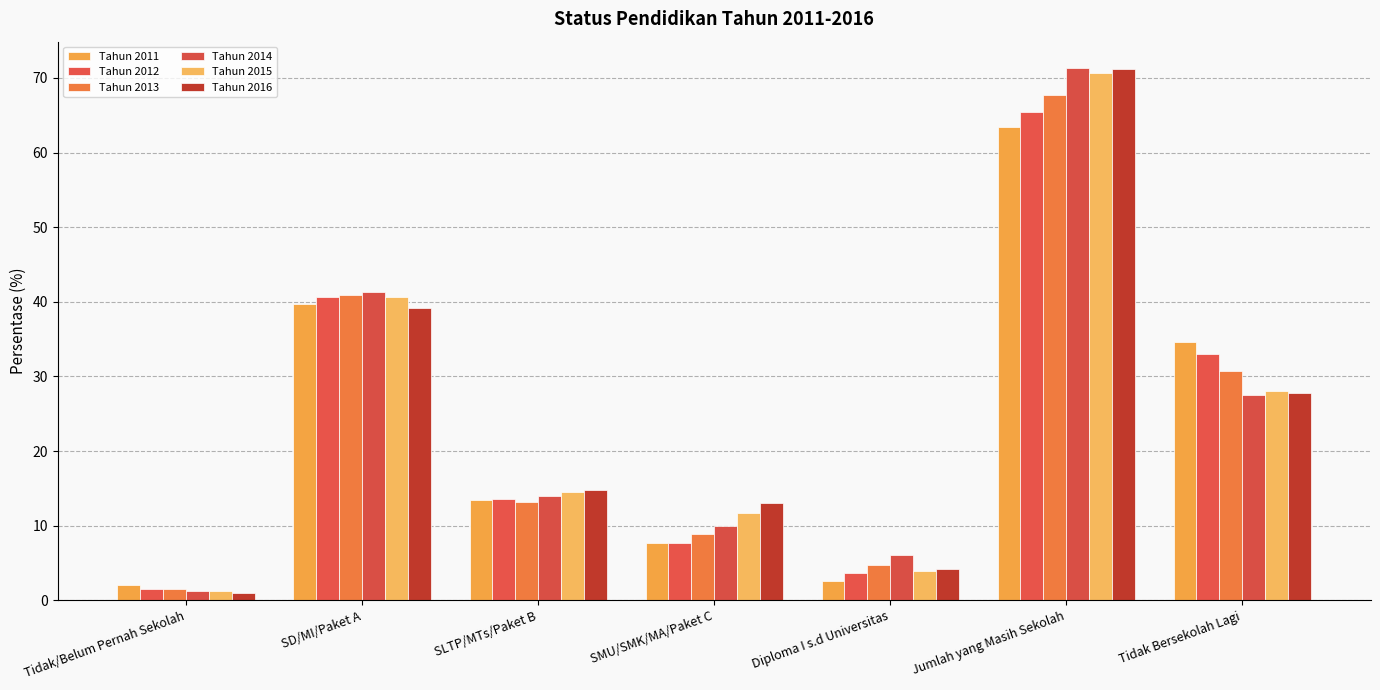

At which label is Tahun 2014 closest to 36?

SD/MI/Paket A